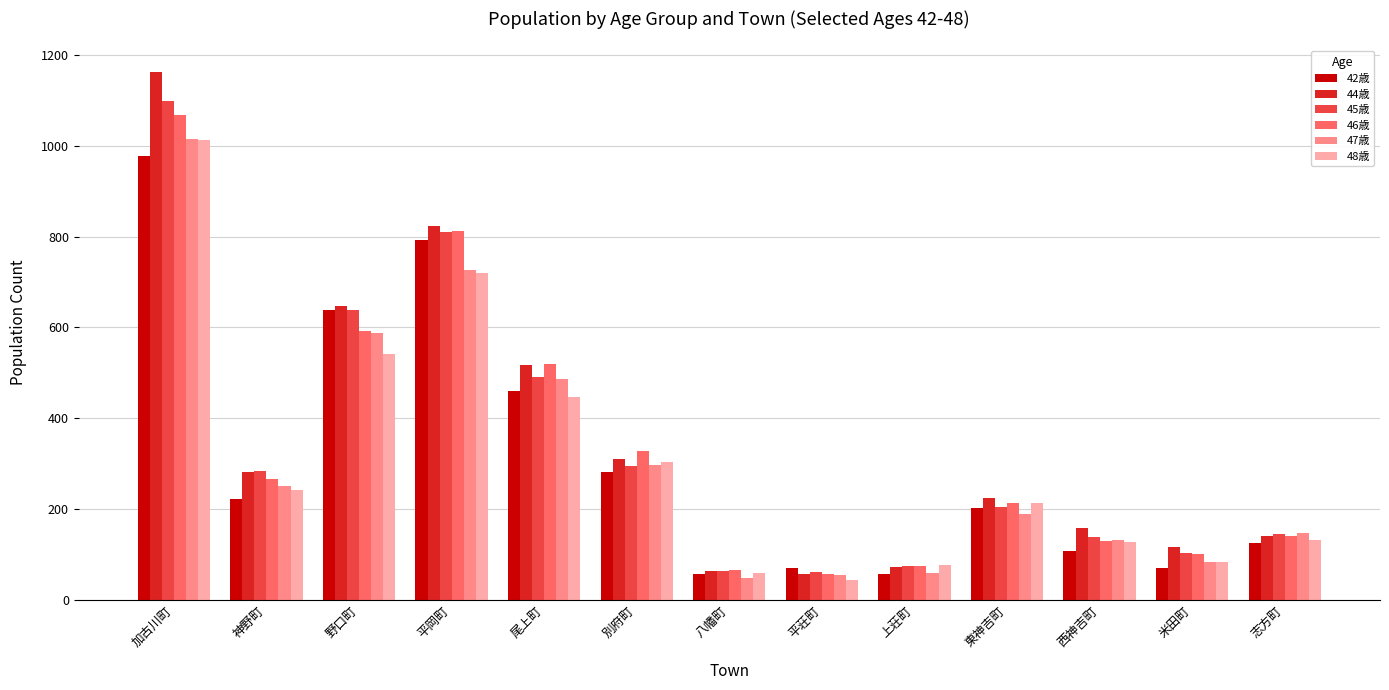

What is the maximum value shown in the chart?

1163